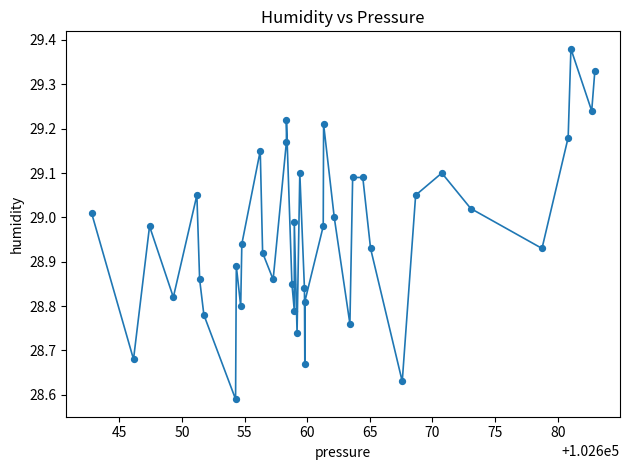

What is the range of X values (max minus min)?

40.2